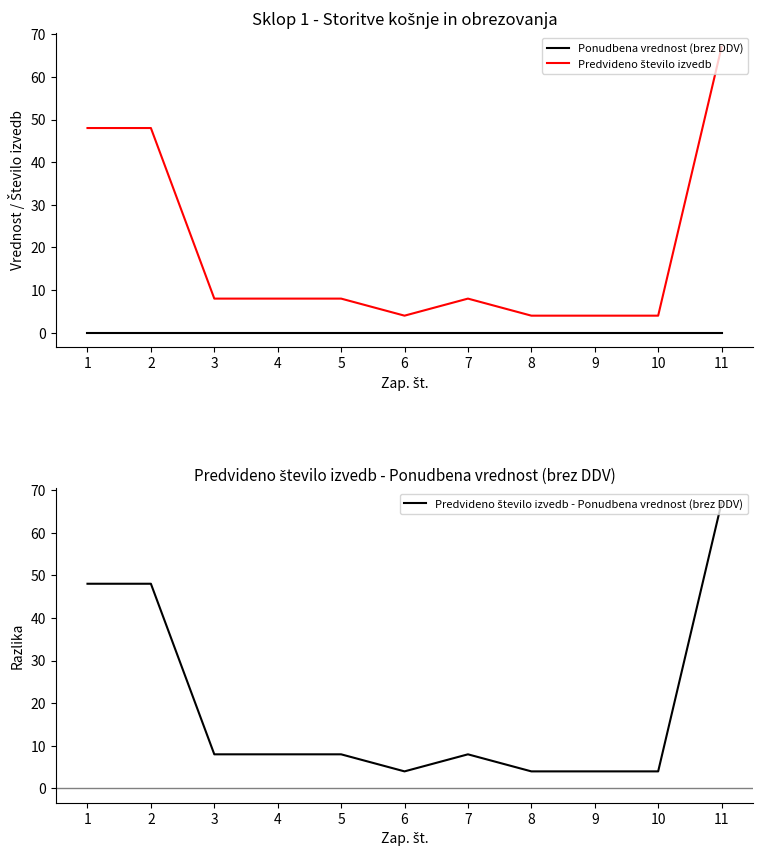

What is the value of the Predvideno število izvedb point at the 1st from the left?

48